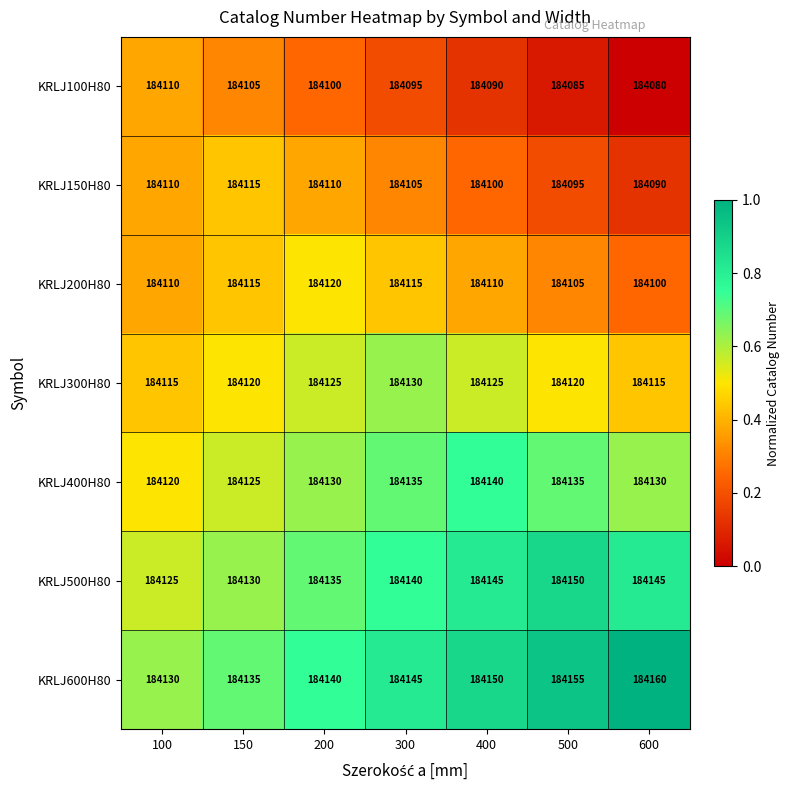

Count the KRLJ200H80 values in the range 184105 to 184115.

5